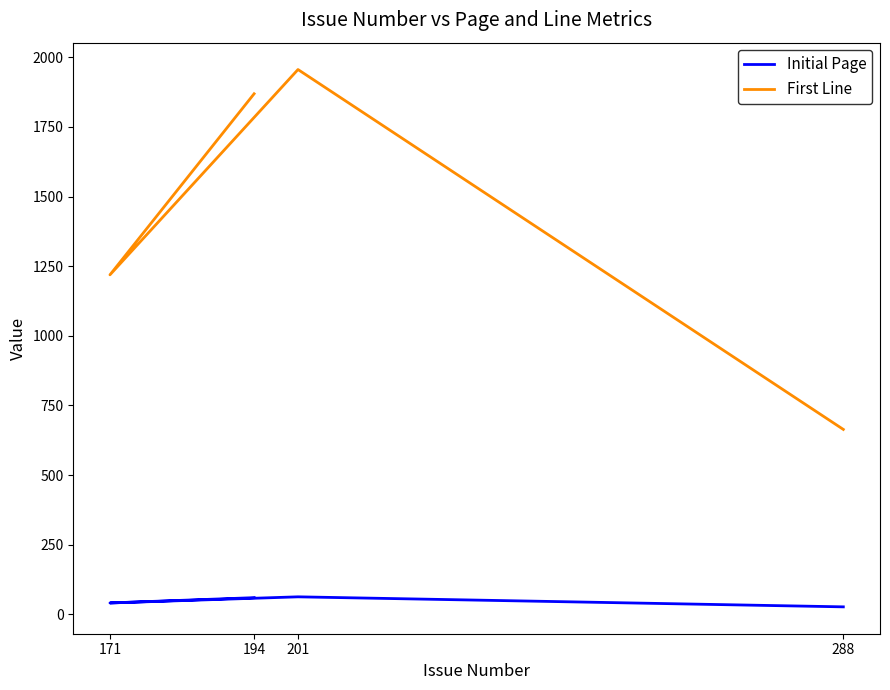

Which category has the lowest value across all series?

288